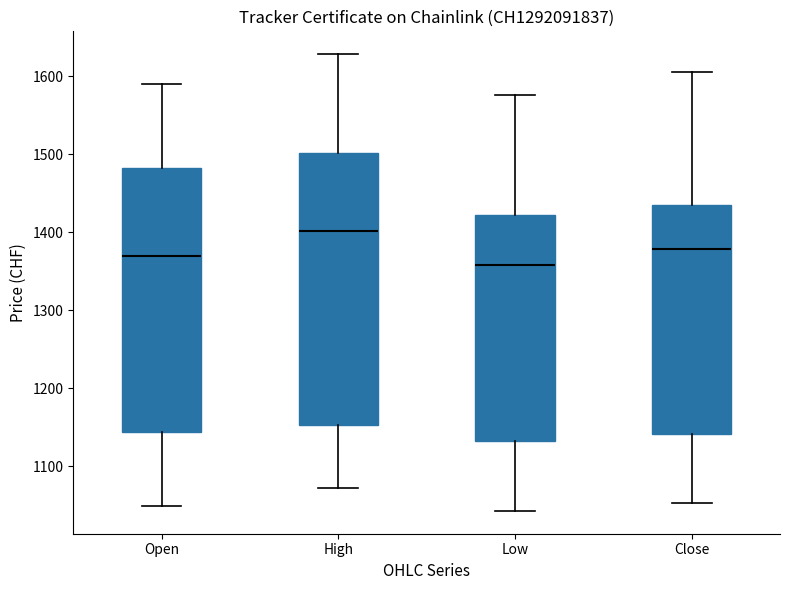

Comparing the boxes themselves (not the whiskers), which one is the tallest?

High